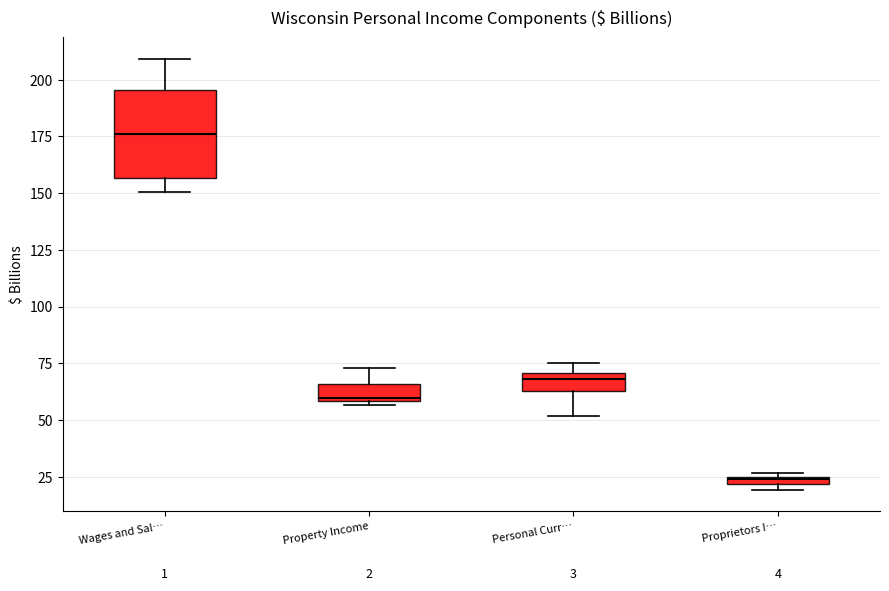

Which box's median line is the lowest?

Proprietors I…